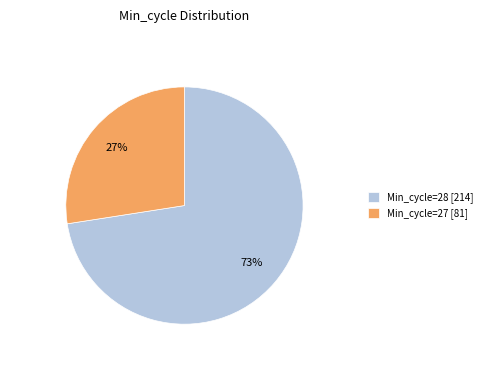

Is there any slice that represents more than half of the pie?

Yes